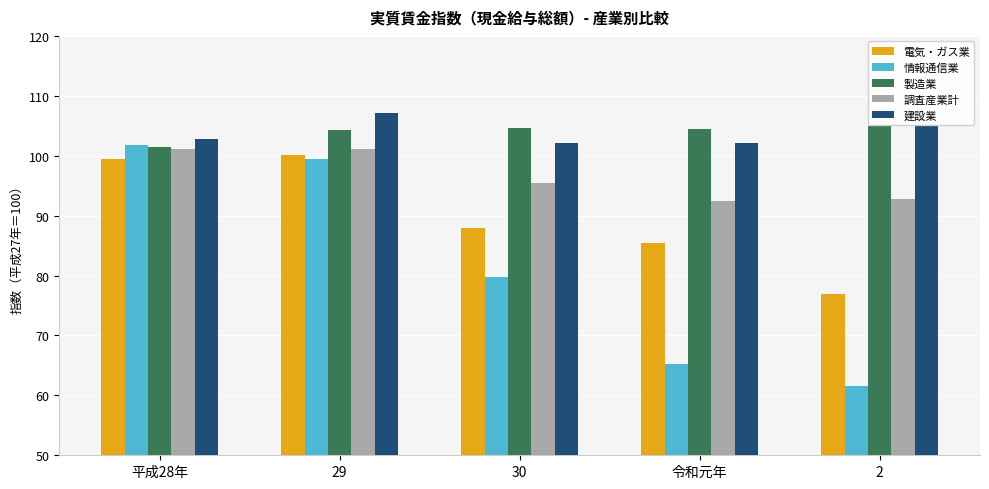

Rank the series by their maximum value, from highest to lowest.

建設業, 製造業, 情報通信業, 調査産業計, 電気・ガス業